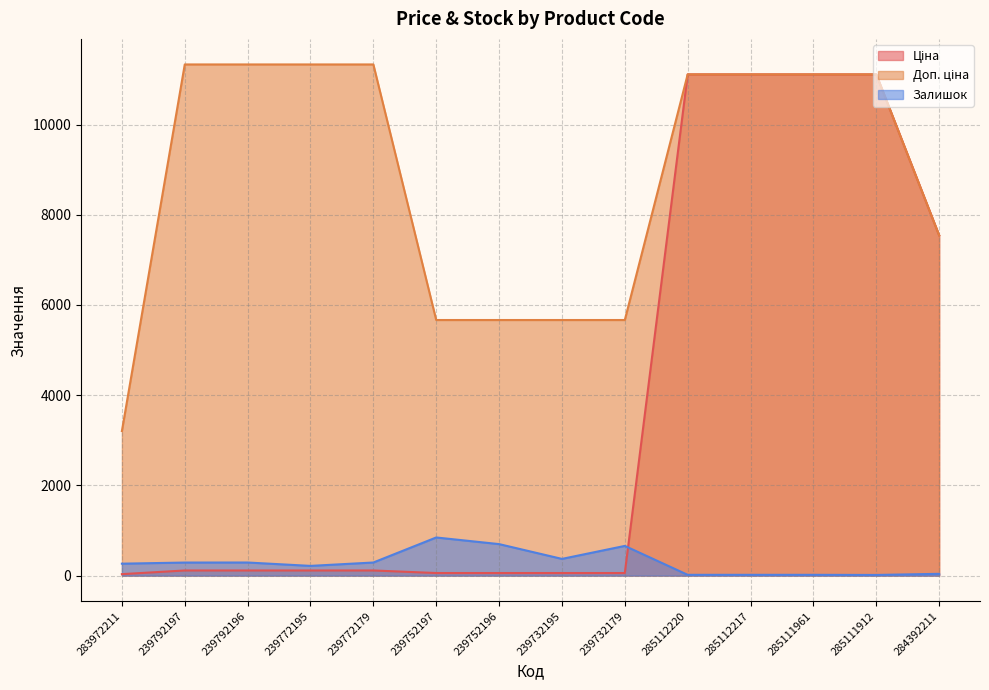

What is the sum of all Доп. ціна values?

123209.2